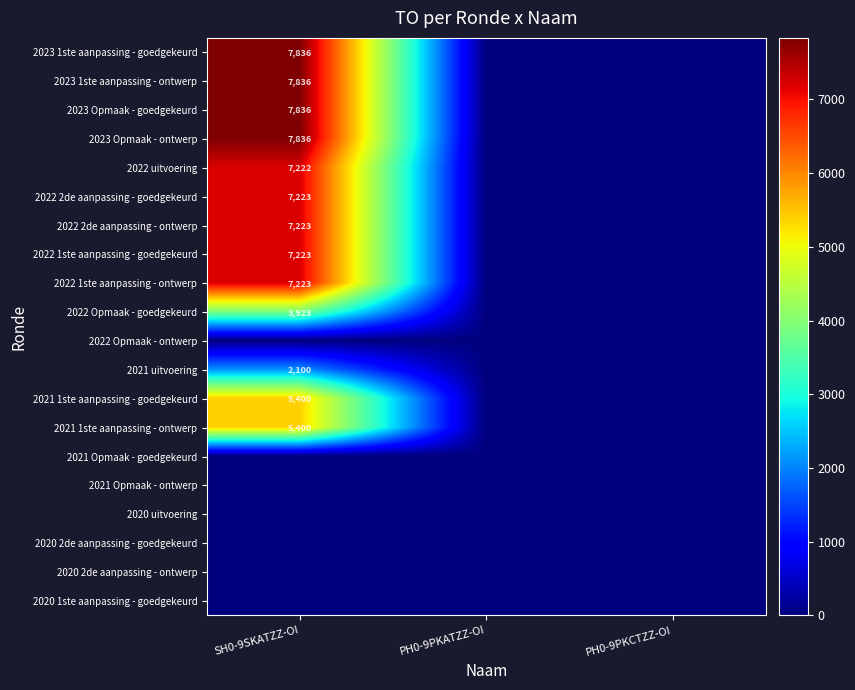

Is it true that 2022 2de aanpassing - goedgekeurd equals 7223 at SH0-9SKATZZ-OI?

True